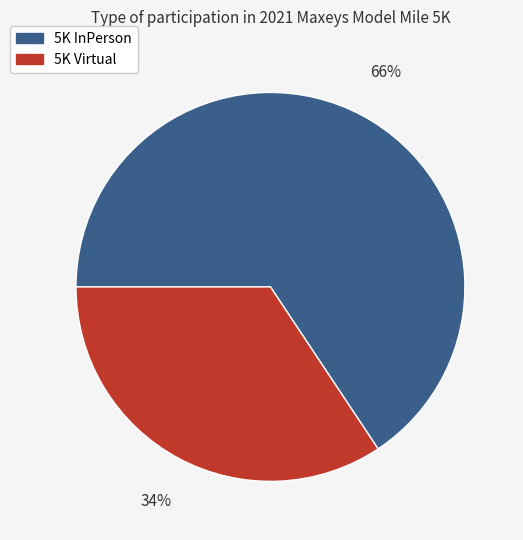

Count the number of slices in the pie.

2